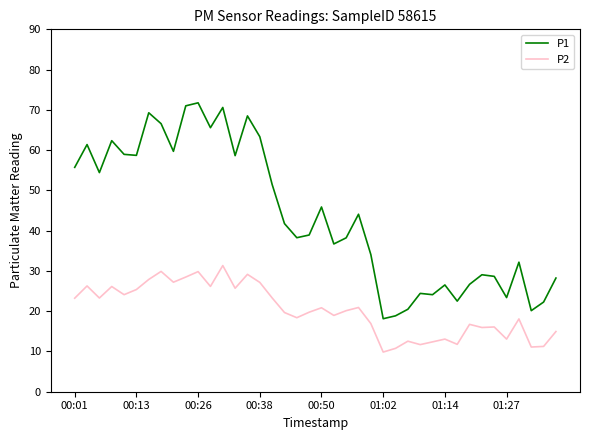

Which series has the largest range (max minus min)?

P1